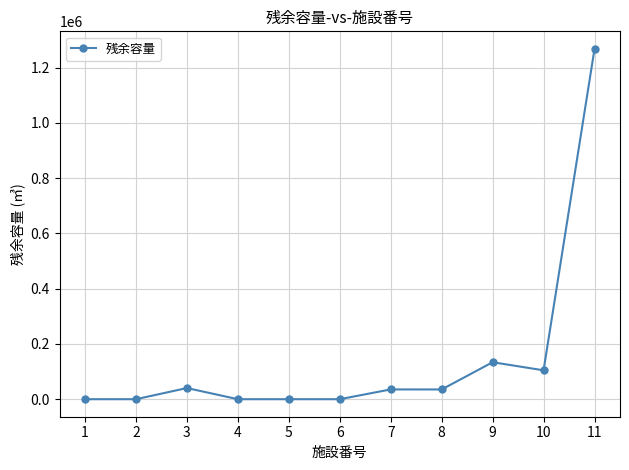

The value at 5 is 0. True or false?

True